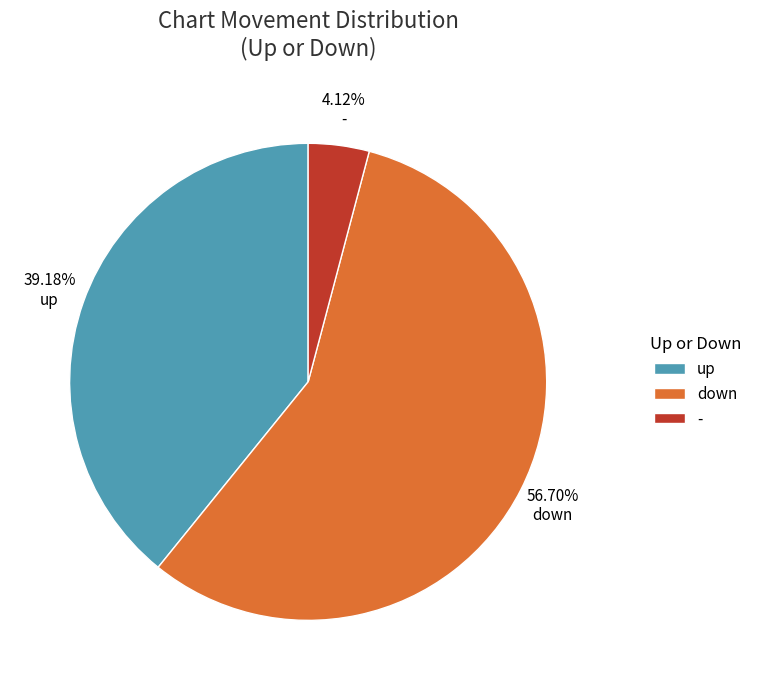

Does any single category account for the majority?

Yes